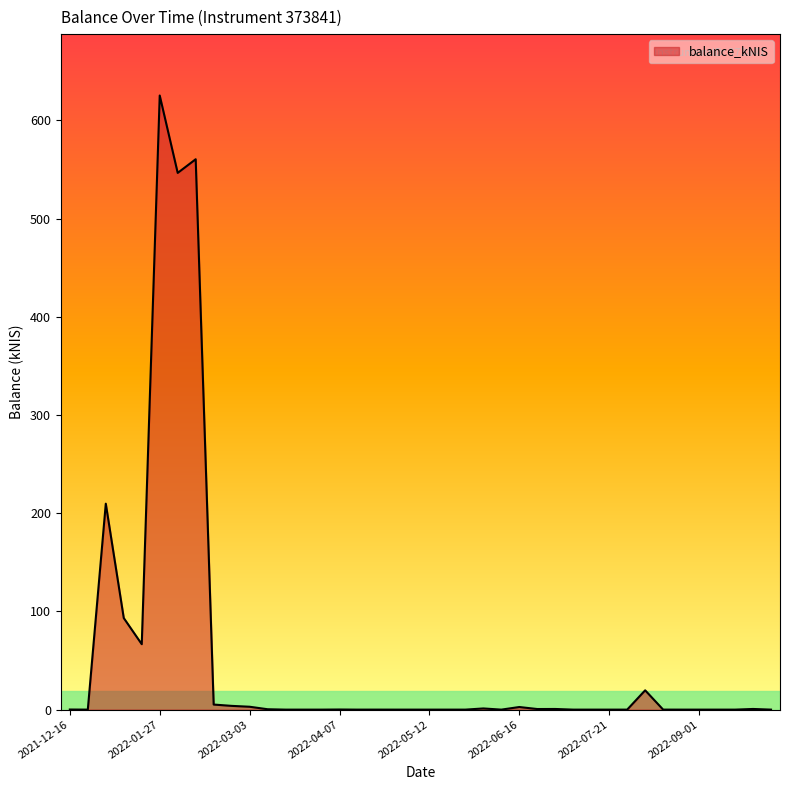

True or false: there are more than 2 points higher than both neighbors.

True